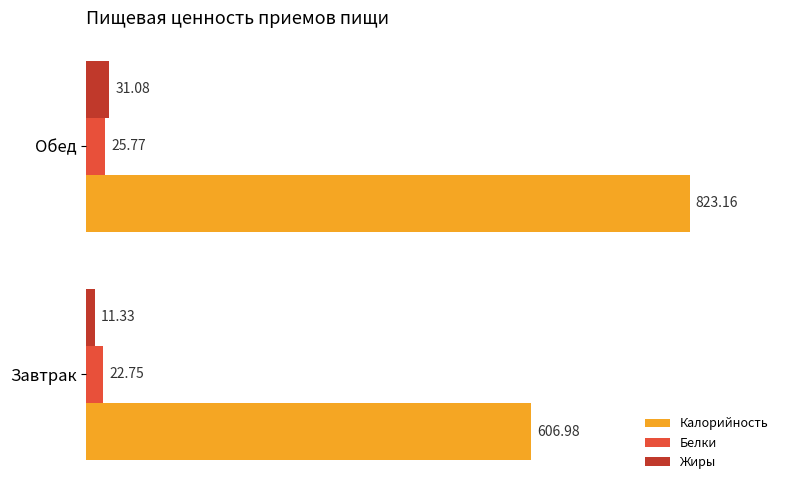

Which label corresponds to the largest value in the chart?

Обед